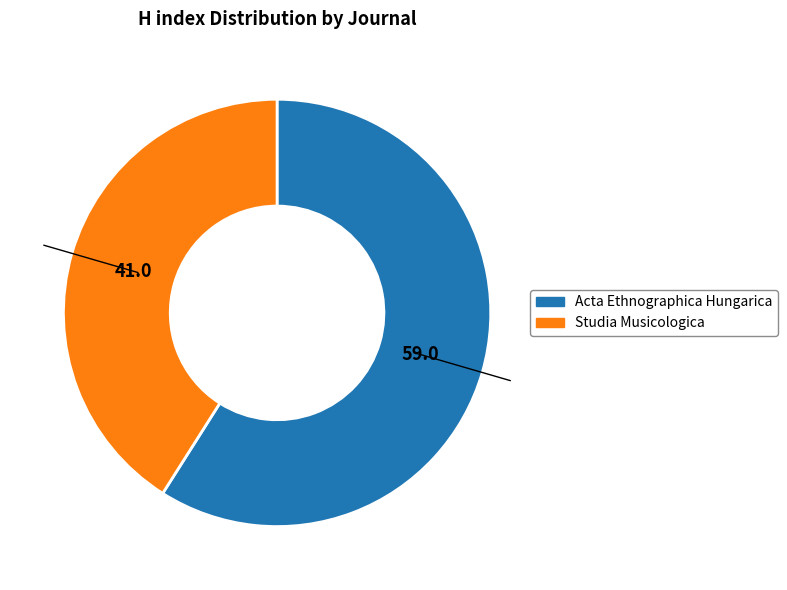

Count the number of slices in the pie.

2